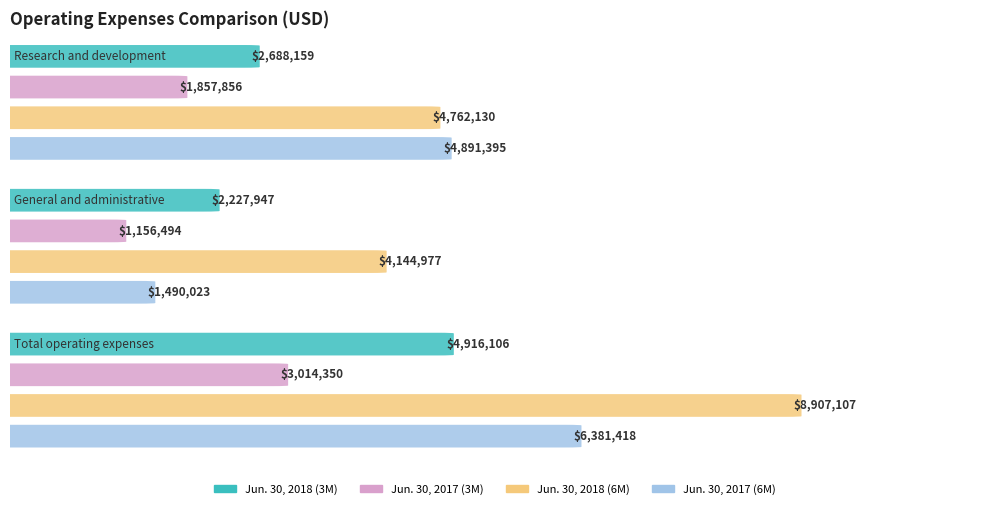

Rank the series by their average value, from highest to lowest.

Jun. 30, 2018 (6M), Jun. 30, 2017 (6M), Jun. 30, 2018 (3M), Jun. 30, 2017 (3M)